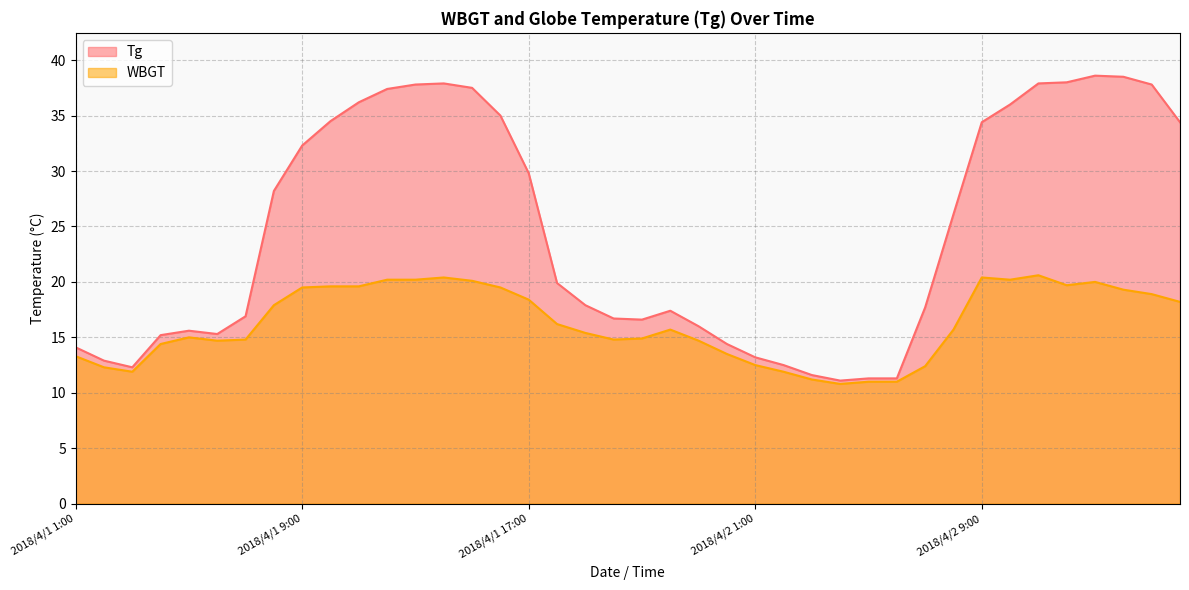

At how many categories does at least one series exceed 26?

19